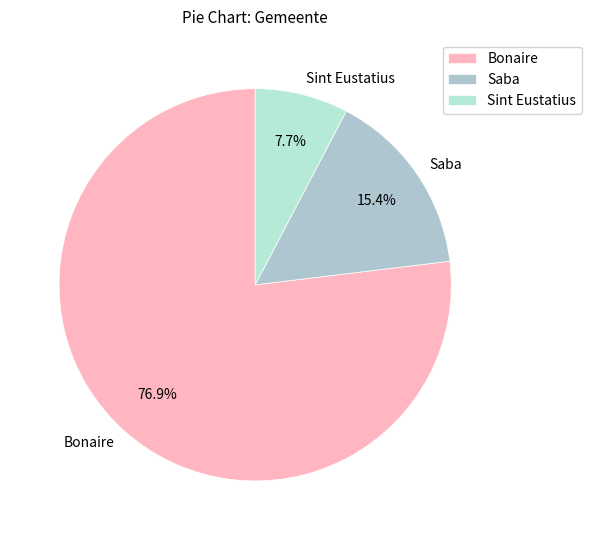

Is the sum of Bonaire and Sint Eustatius greater than half?

Yes